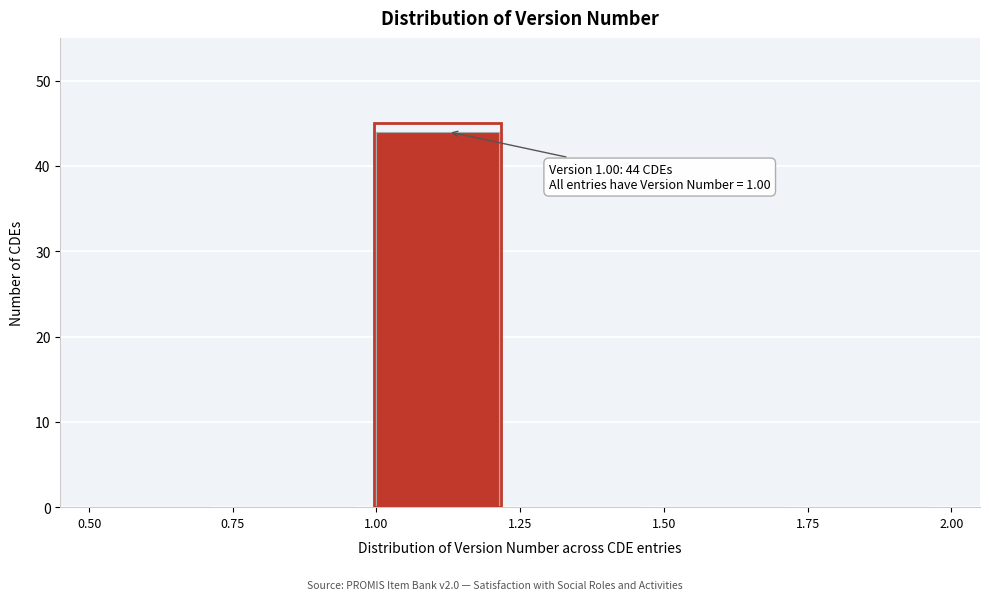

Over which range of the x-axis is the bar tallest?

1.00 to 1.25